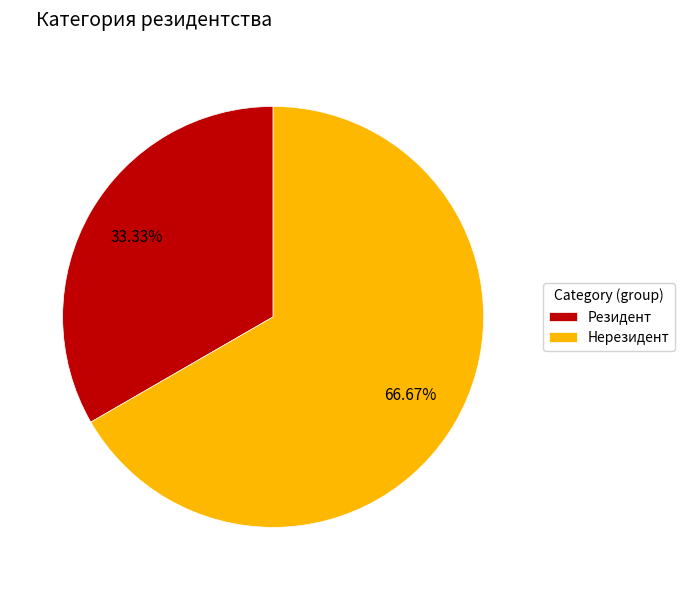

How much of the chart is everything except Резидент?

66.7%